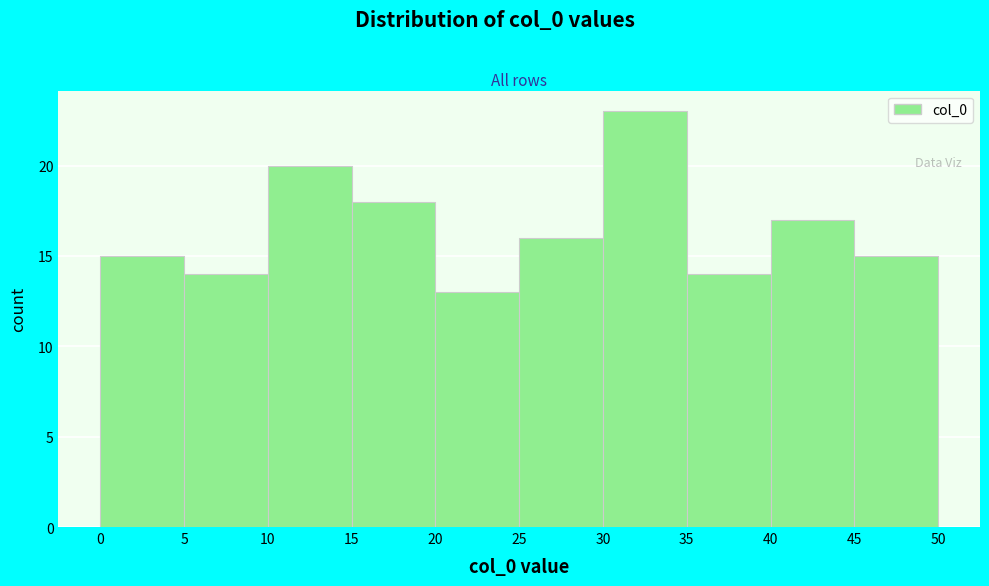

Reading left to right, transcribe this chart: for each bar, give the range it covers on the x-axis and its height. The values are not printed on the chart, so give them approximately, as read against the axis.

0 to 5: 15
5 to 10: 14
10 to 15: 20
15 to 20: 18
20 to 25: 13
25 to 30: 16
30 to 35: 23
35 to 40: 14
40 to 45: 17
45 to 50: 15